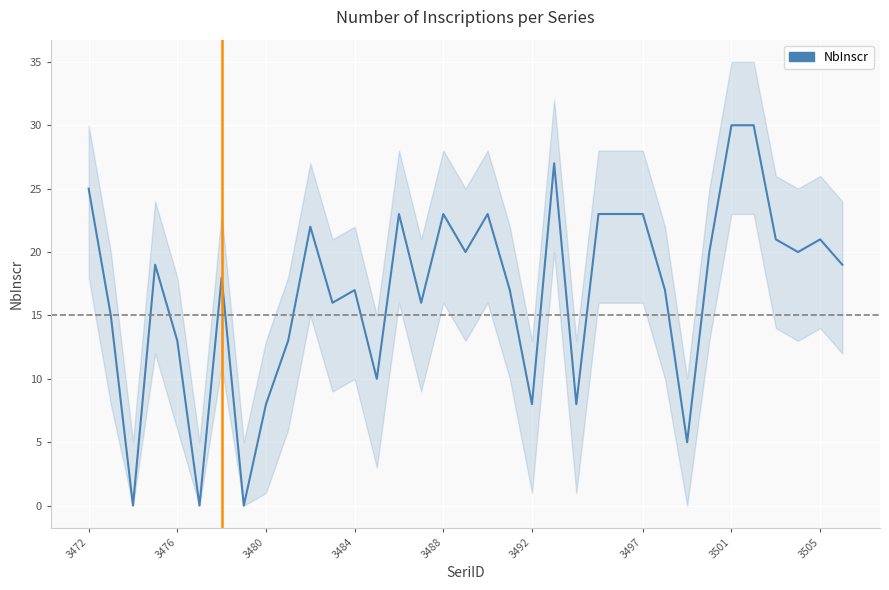

What is the difference between the maximum and minimum values?

30